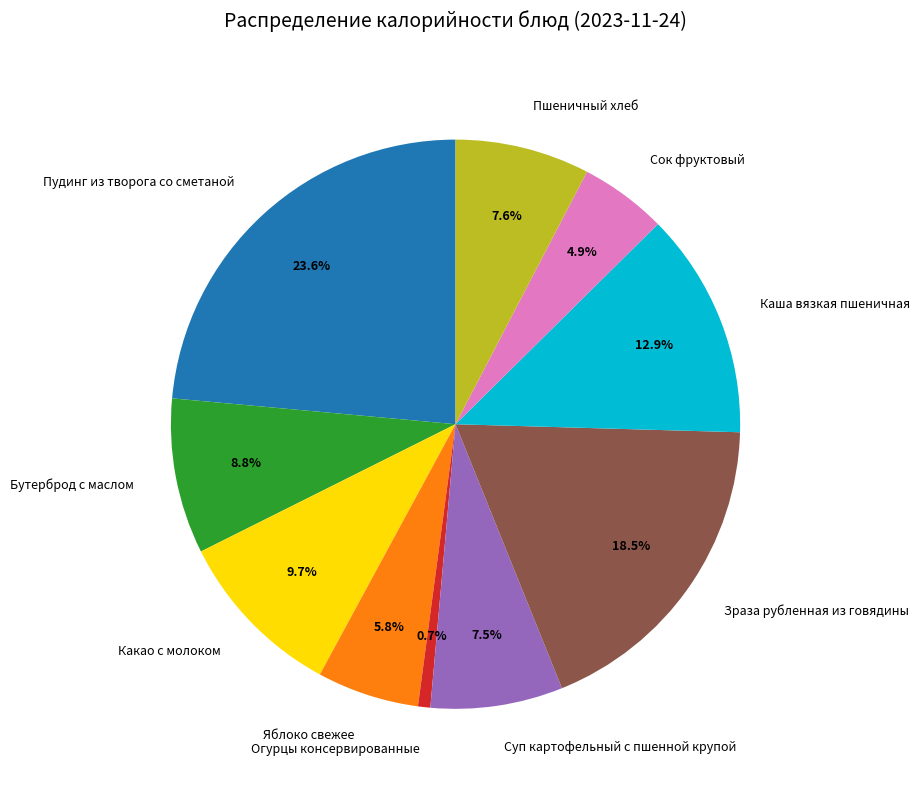

Which category has the smallest portion of the pie?

Огурцы консервированные